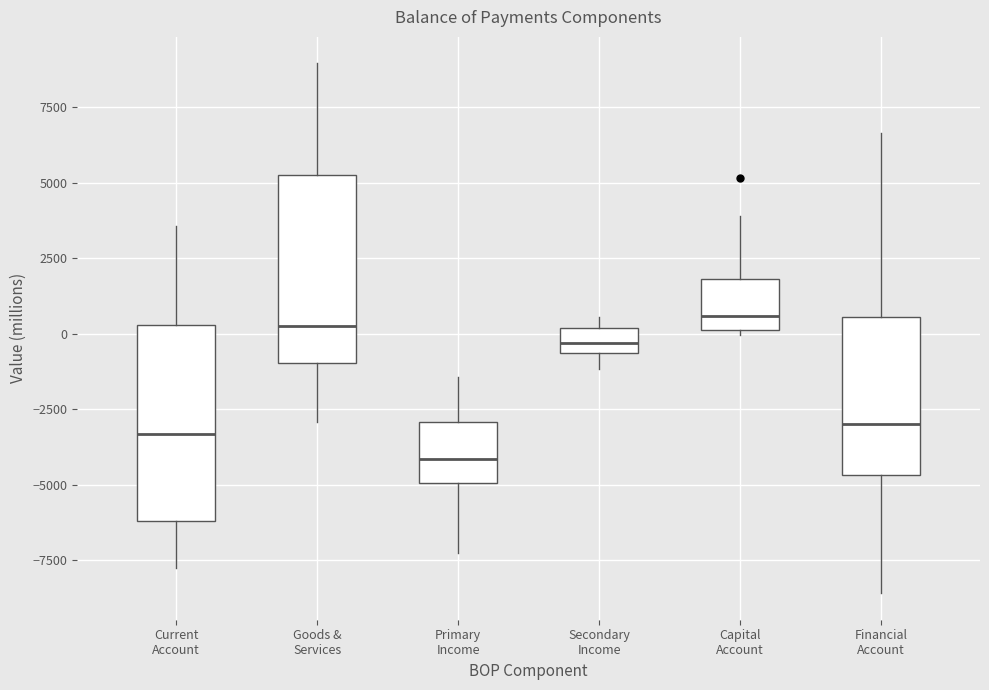

Reading left to right, read every box against the y-axis: the position of its median line, the range the box covers, and the ends of its whiskers. The values are not printed on the chart, so give them approximately, as read against the axis.

Current Account: median -3500, box -6000 to 500, whiskers -7500 to 3500
Goods & Services: median 500, box -1000 to 5000, whiskers -3000 to 9000
Primary Income: median -4000, box -5000 to -3000, whiskers -7500 to -1500
Secondary Income: median -500 (inside the box), box -500 to 0, whiskers -1000 to 500
Capital Account: median 500, box 0 to 2000, whiskers 0 (just below the box's lower edge) to 4000
Financial Account: median -3000, box -4500 to 500, whiskers -8500 to 6500